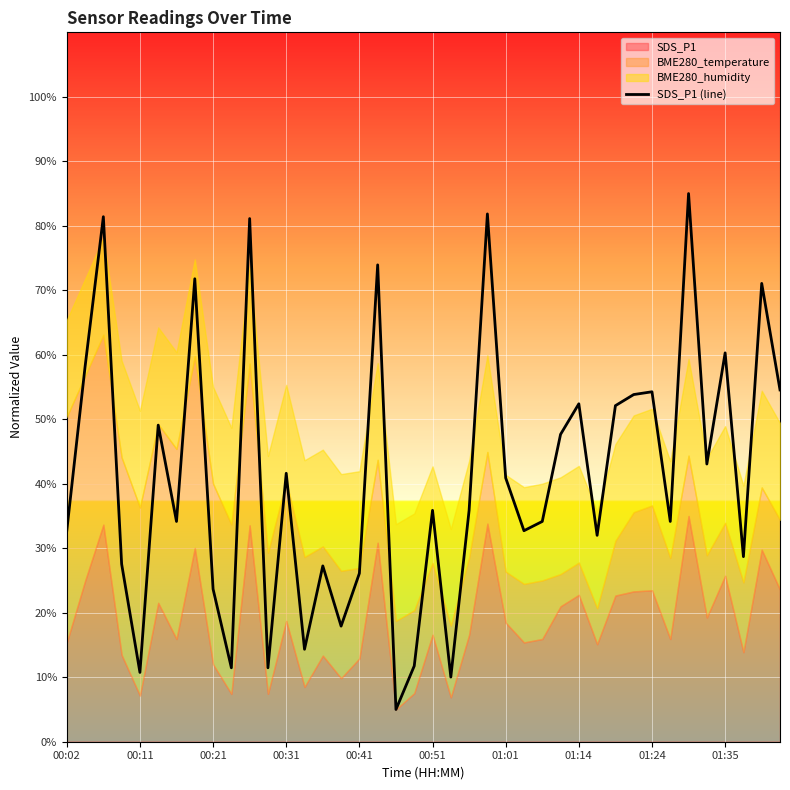

What is the minimum value for SDS_P1 (line)?

5.0